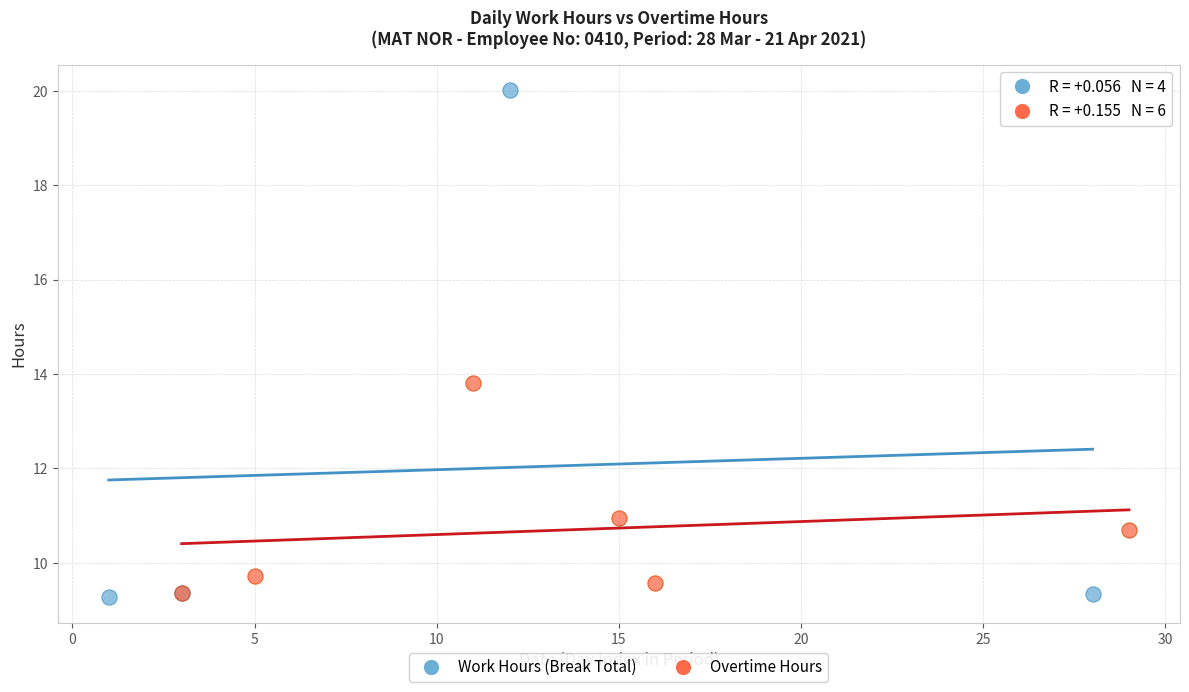

What are all the series names shown in the legend?

Work Hours (Break Total), Overtime Hours